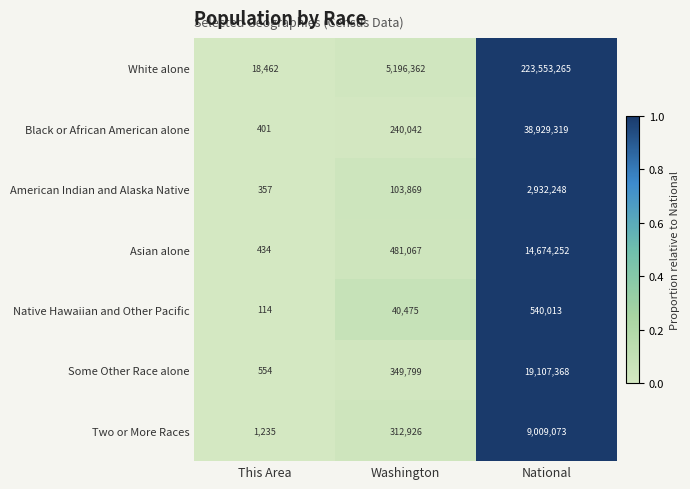

What is the difference between the second highest and minimum values in the Asian alone series?

480633